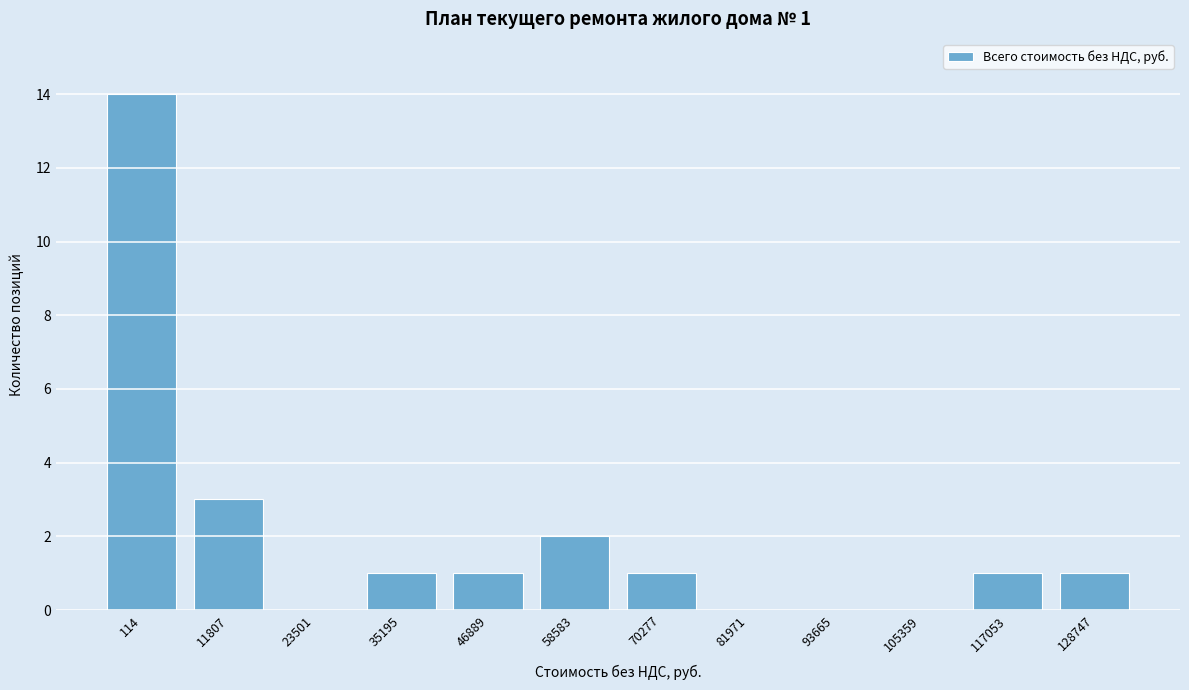

Reading left to right, what are all the values shown in this chart?

114=14	11807=3	23501=0	35195=1	46889=1	58583=2	70277=1	81971=0	93665=0	105359=0	117053=1	128747=1